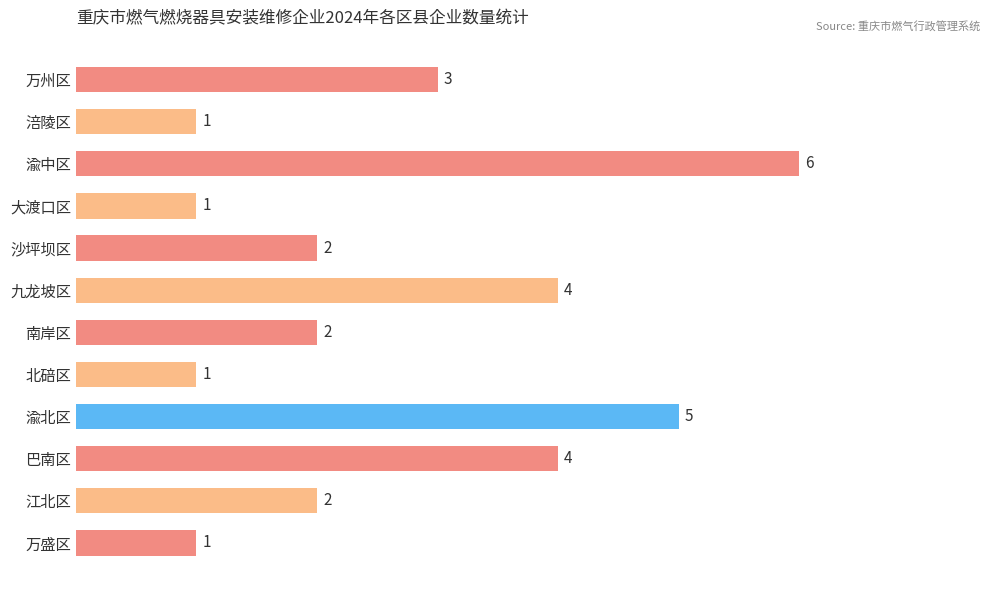

What is the sum of the values at 巴南区 and 万州区?

7